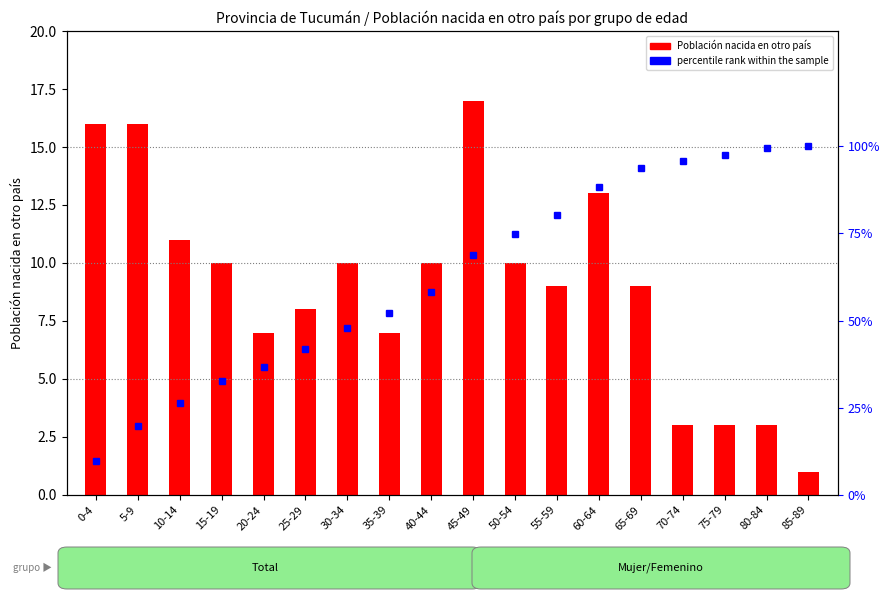

Is it true that Población nacida en otro país equals 13.4 at 25-29?

False